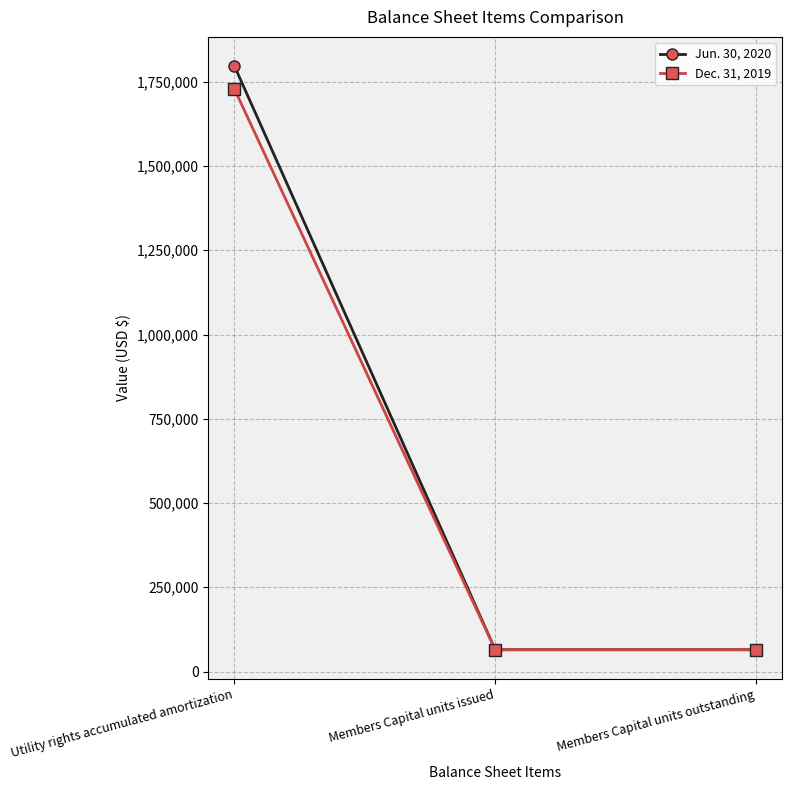

What position from the right is Members Capital units outstanding?

1